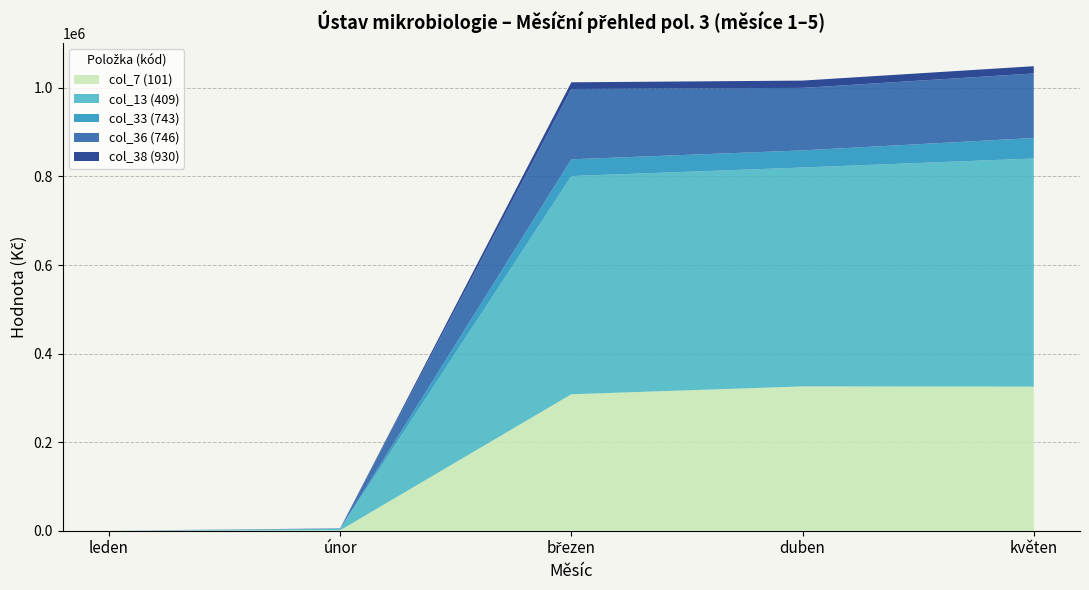

What are all the series names shown in the legend?

col_7 (101), col_13 (409), col_33 (743), col_36 (746), col_38 (930)